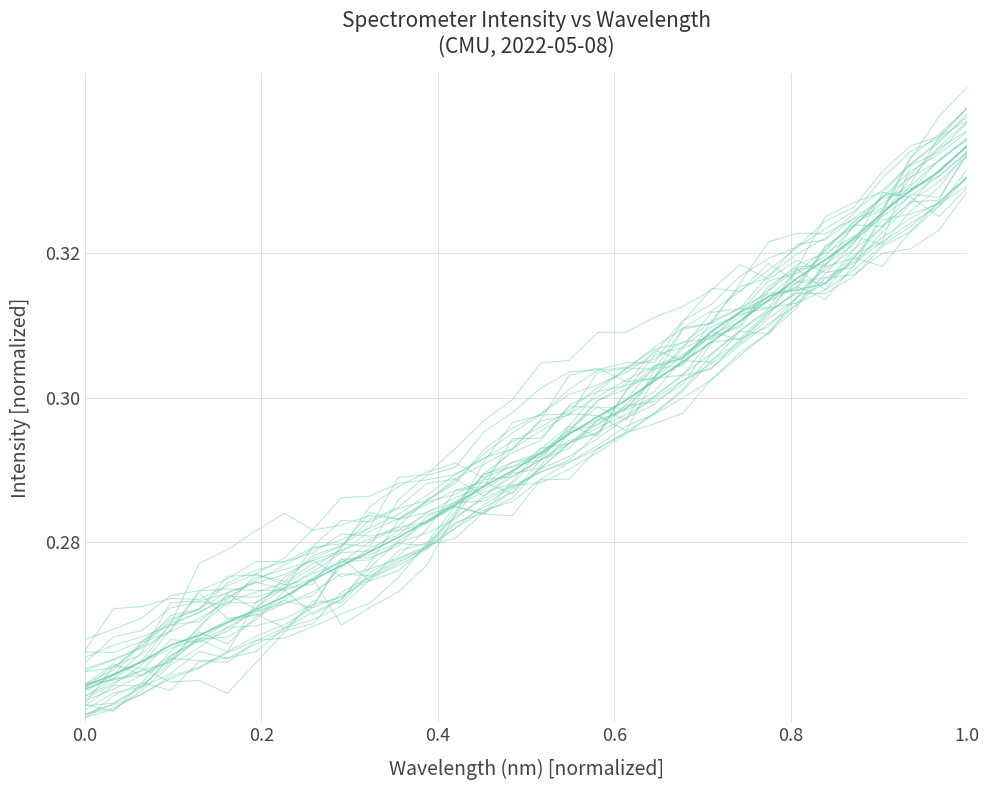

In scan_0, how many points are higher than both neighbors (excluding endpoints)?

2